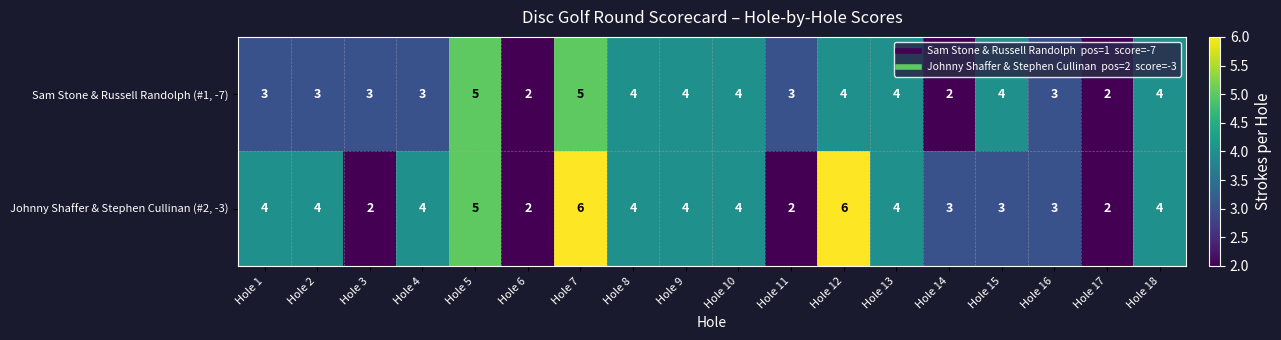

What is the maximum value shown in the chart?

6